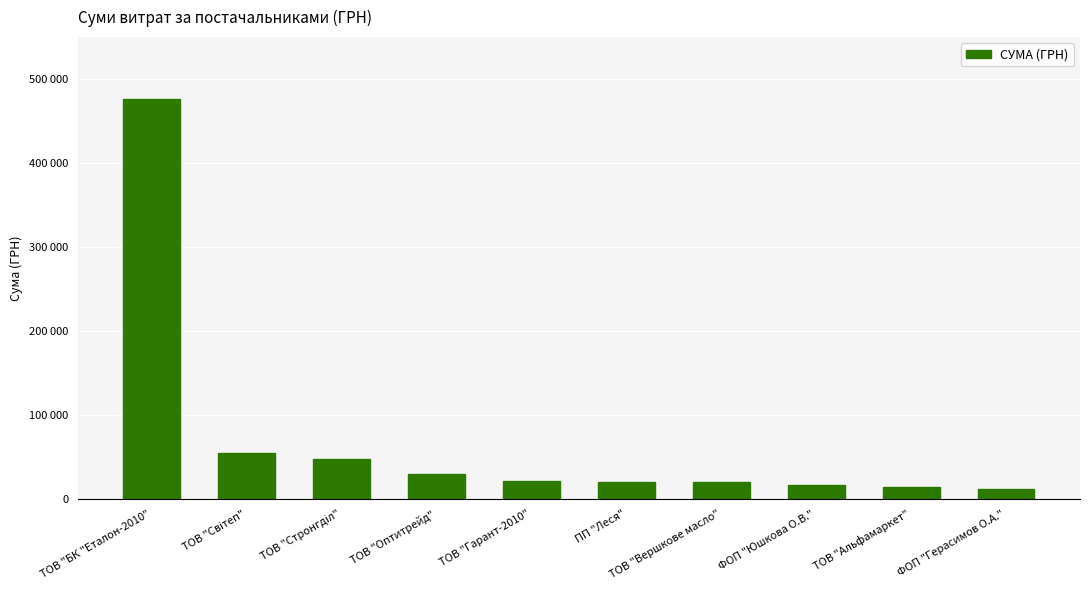

Rank the categories by value from highest to lowest.

ТОВ "БК "Еталон-2010", ТОВ "Світеп", ТОВ "Стронгділ", ТОВ "Оптитрейд", ТОВ "Гарант-2010", ПП "Леся", ТОВ "Вершкове масло", ФОП "Юшкова О.В.", ТОВ "Альфамаркет", ФОП "Герасимов О.А."